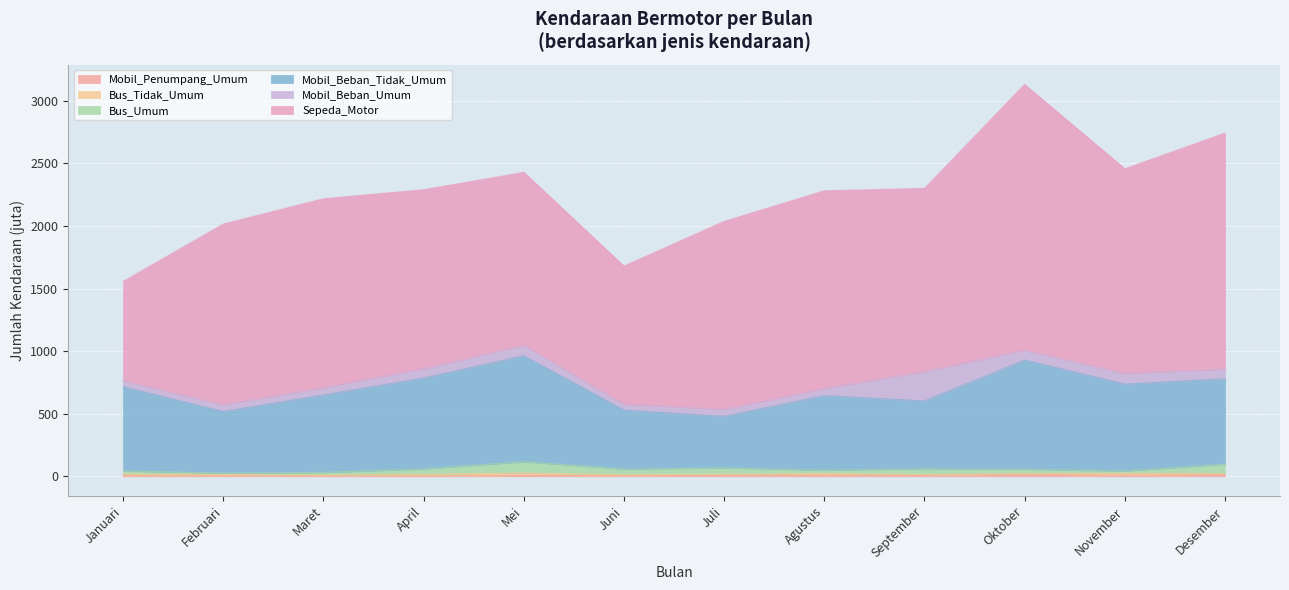

The Bus_Umum series shows 100.7 at Oktober. True or false?

False